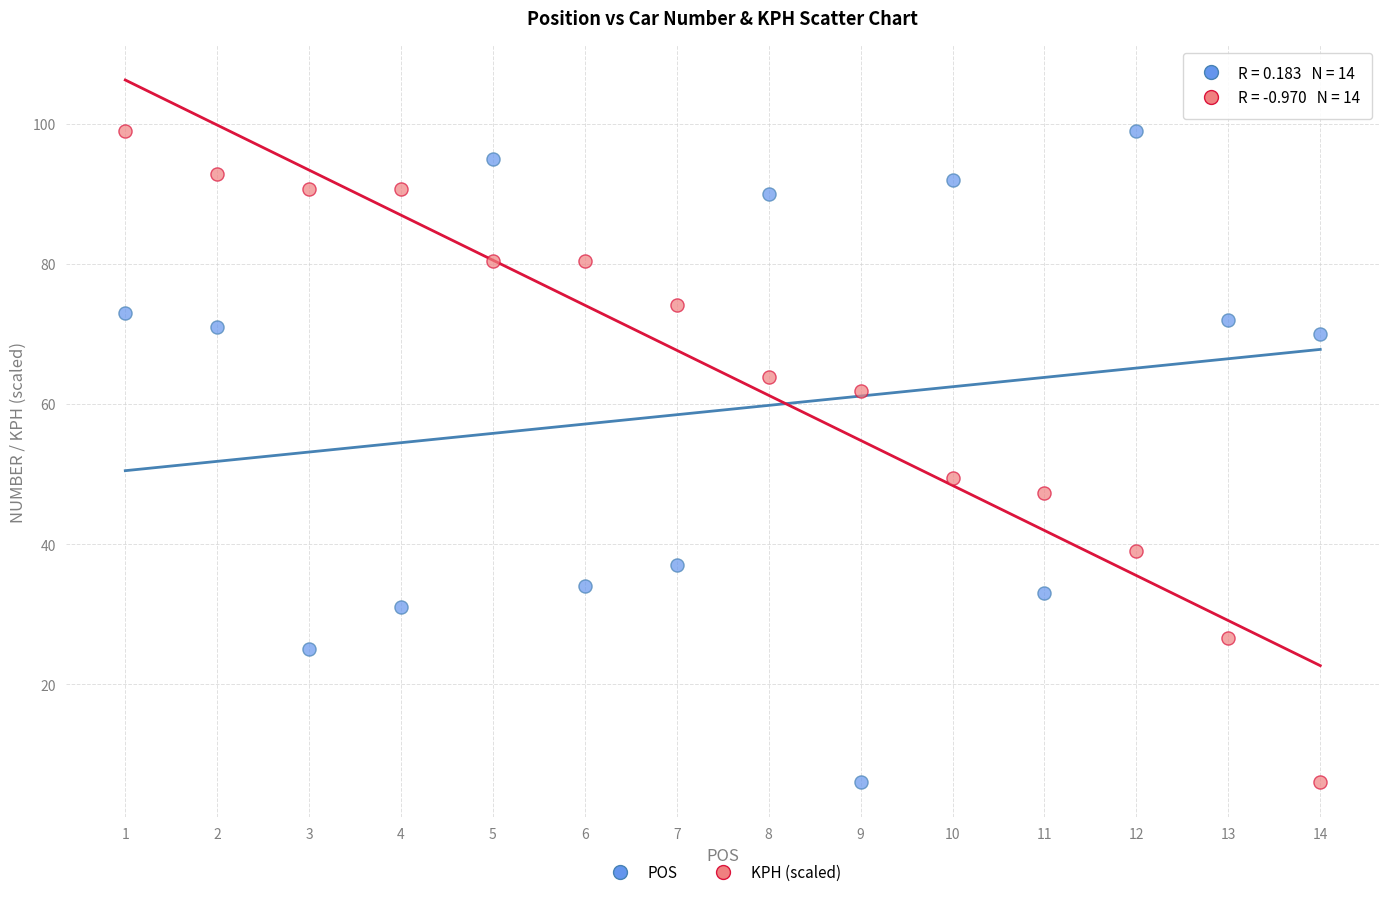

What is the X range (max minus min) for the scatter plot?

13.0